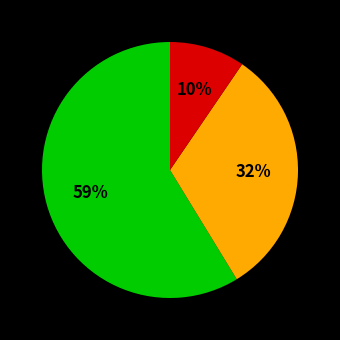

To the nearest percent, what is the average slice percentage?

33%